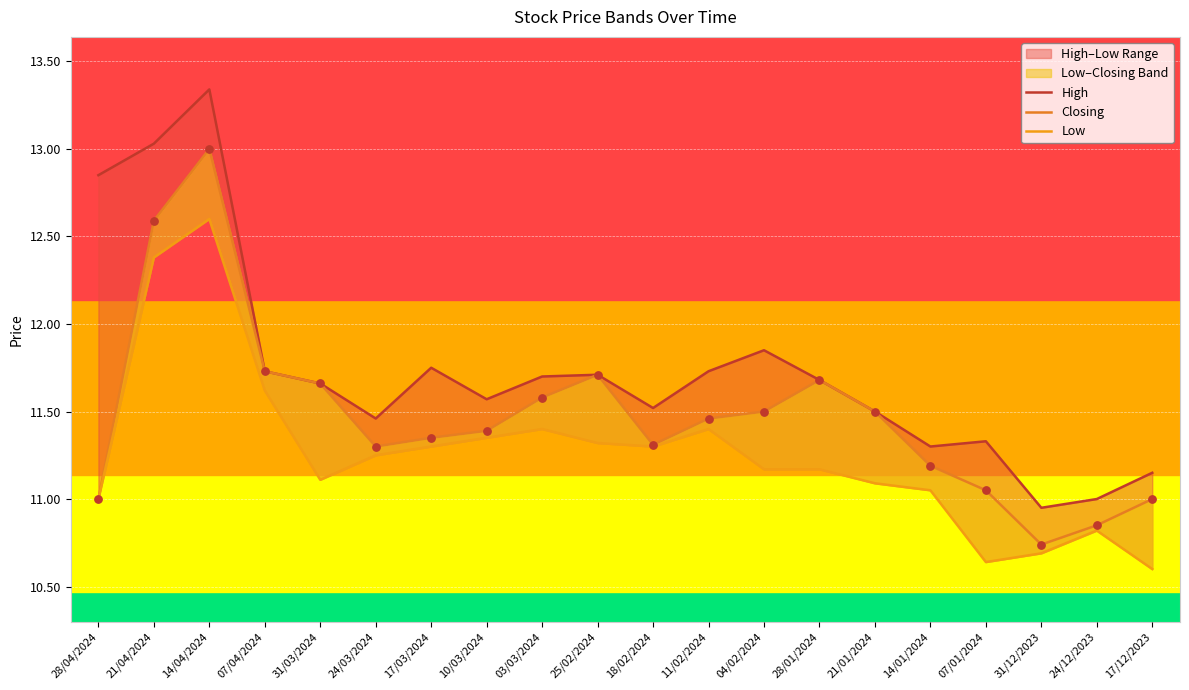

At which category is the sum across all series the highest?

14/04/2024